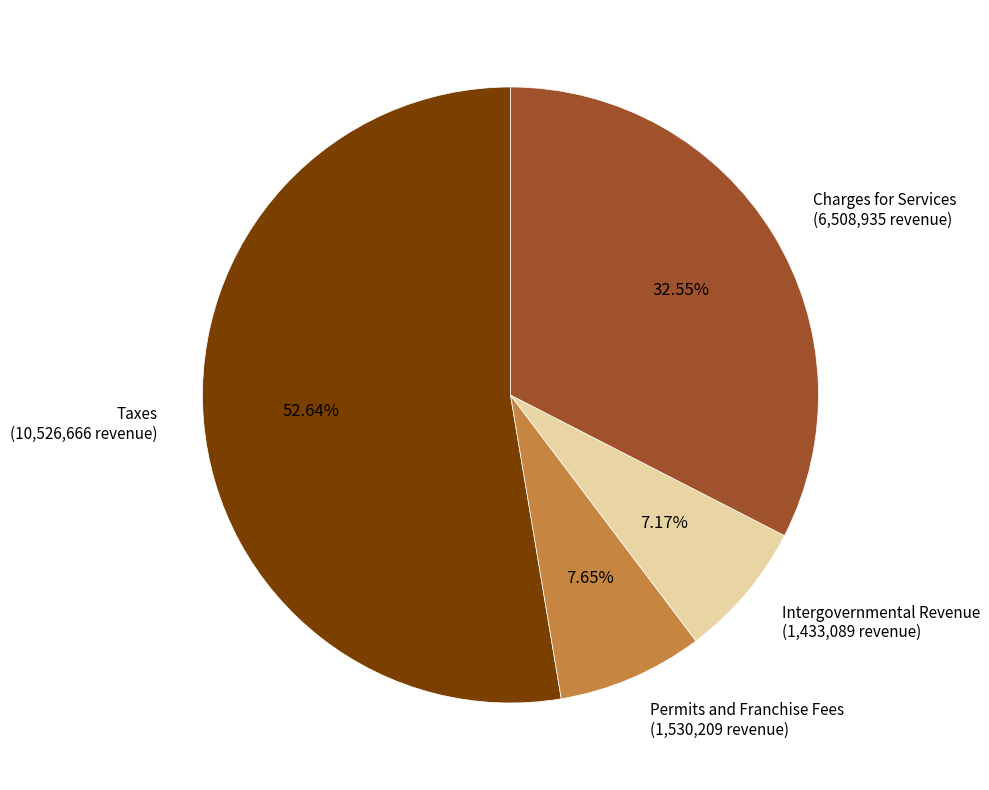

Is the sum of Charges for Services (6,508,935 revenue) and Permits and Franchise Fees (1,530,209 revenue) greater than half?

No